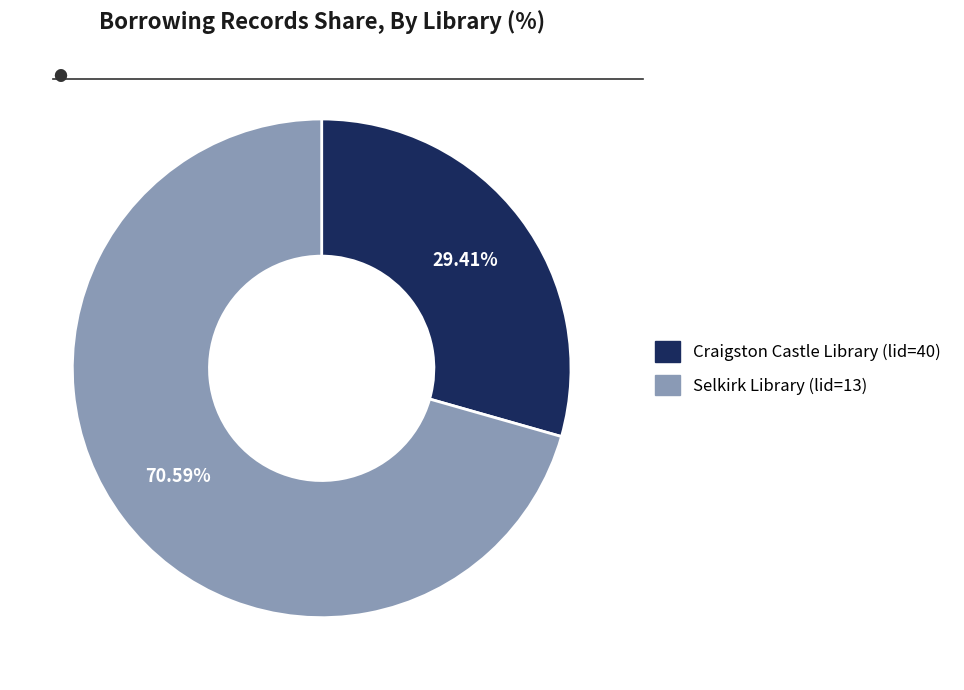

To the nearest percent, what is the difference between the Selkirk Library and Craigston Castle Library slice percentages?

41%